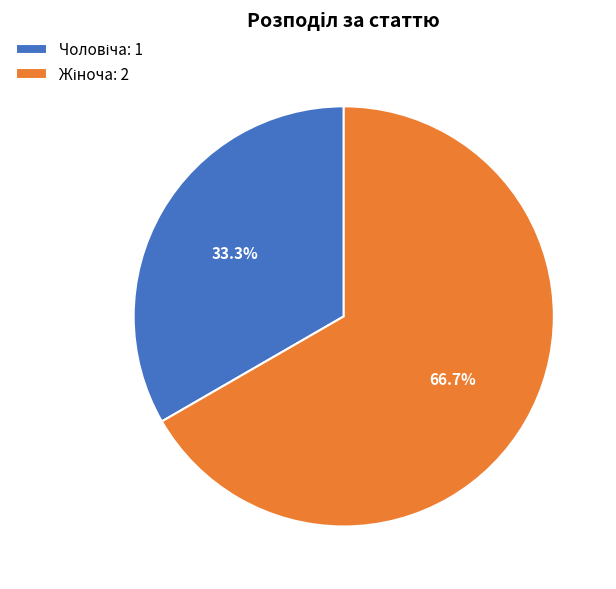

Does any single category account for the majority?

Yes